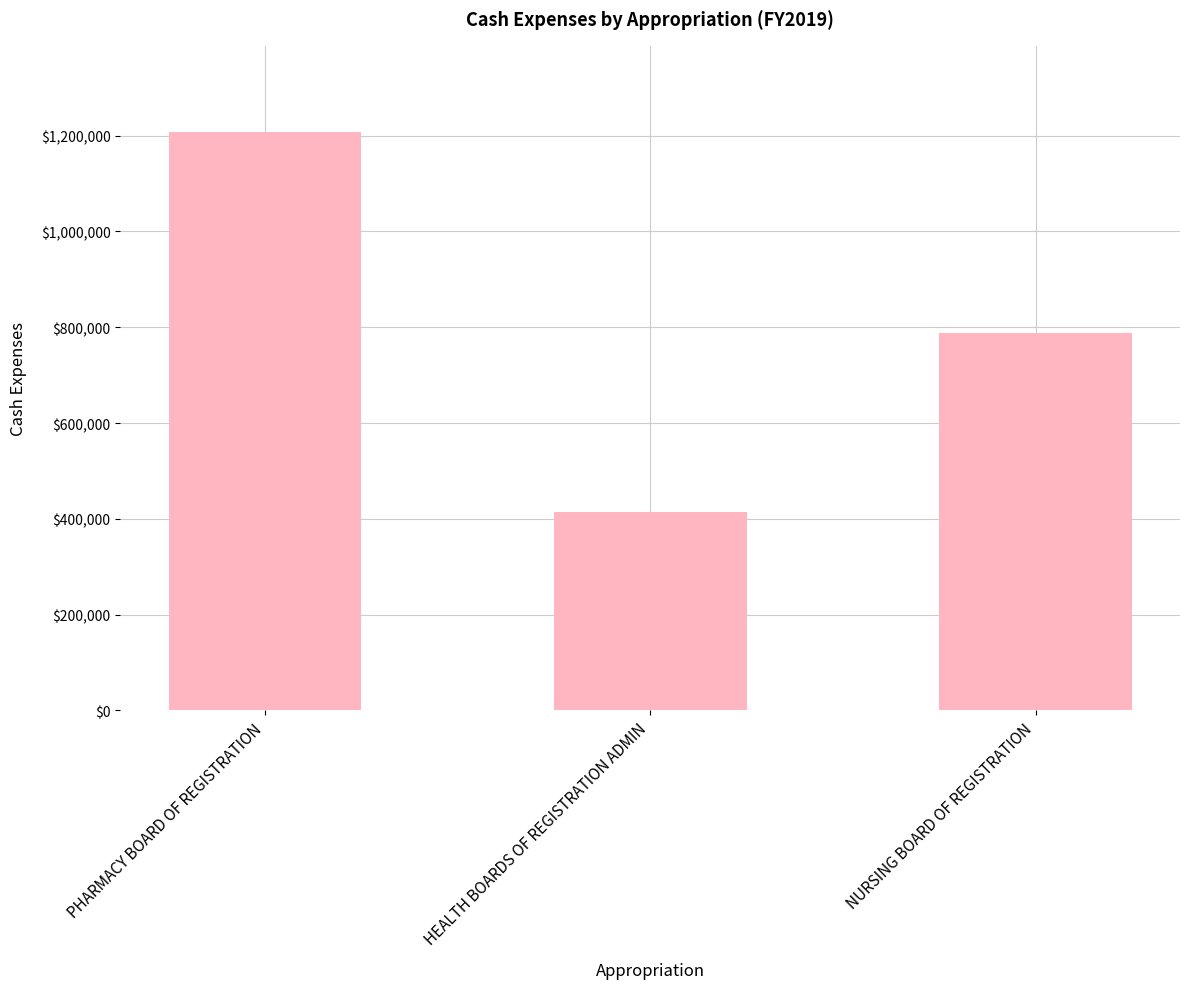

The chart shows a value of 1290448.0 at NURSING BOARD OF REGISTRATION. True or false?

False